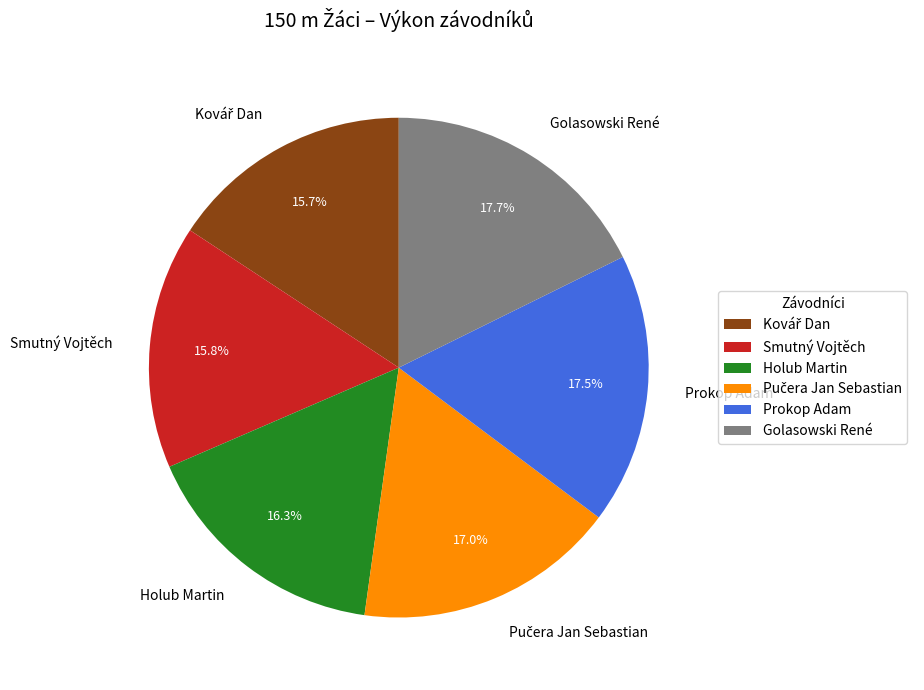

Is there a majority slice in this chart?

No